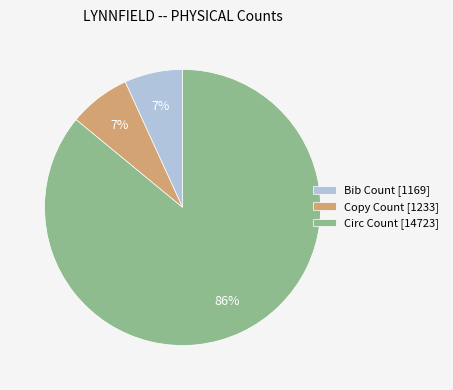

Does any single category account for the majority?

Yes